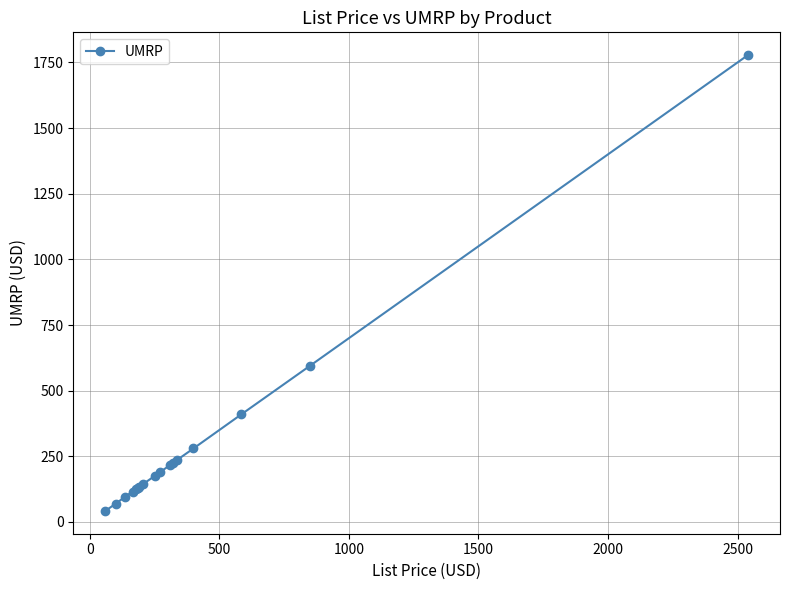

Count the number of data series in this chart.

1